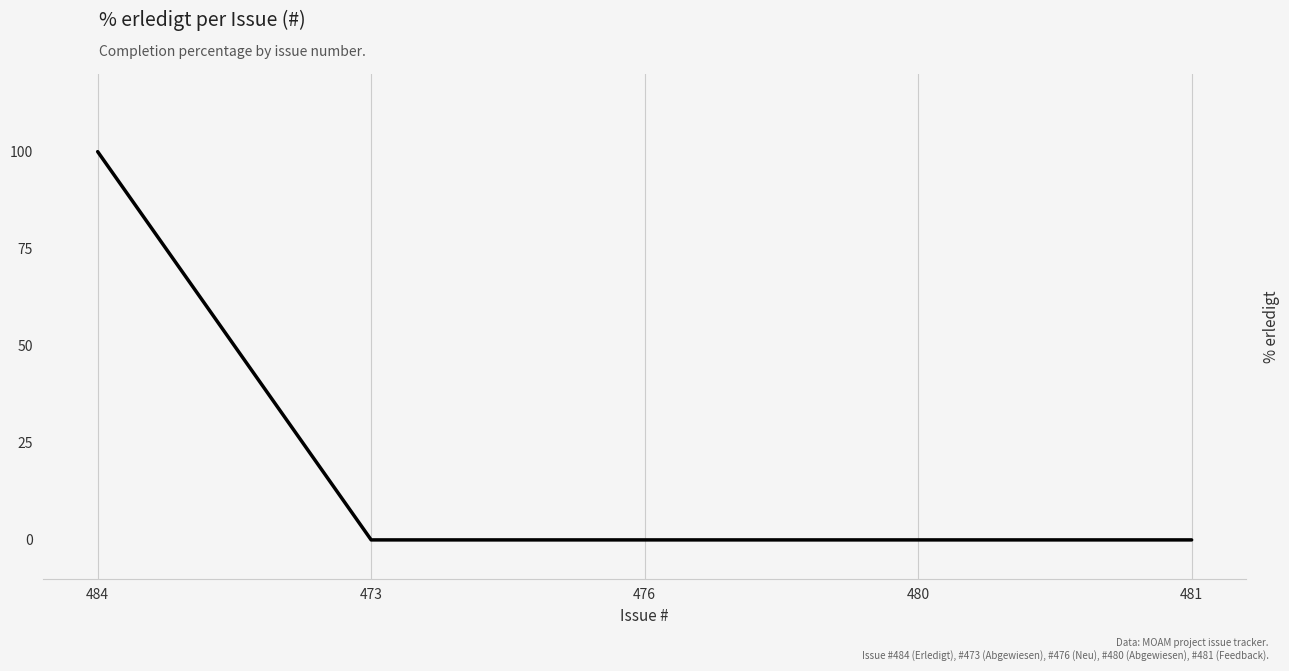

What position from the left is 476?

3